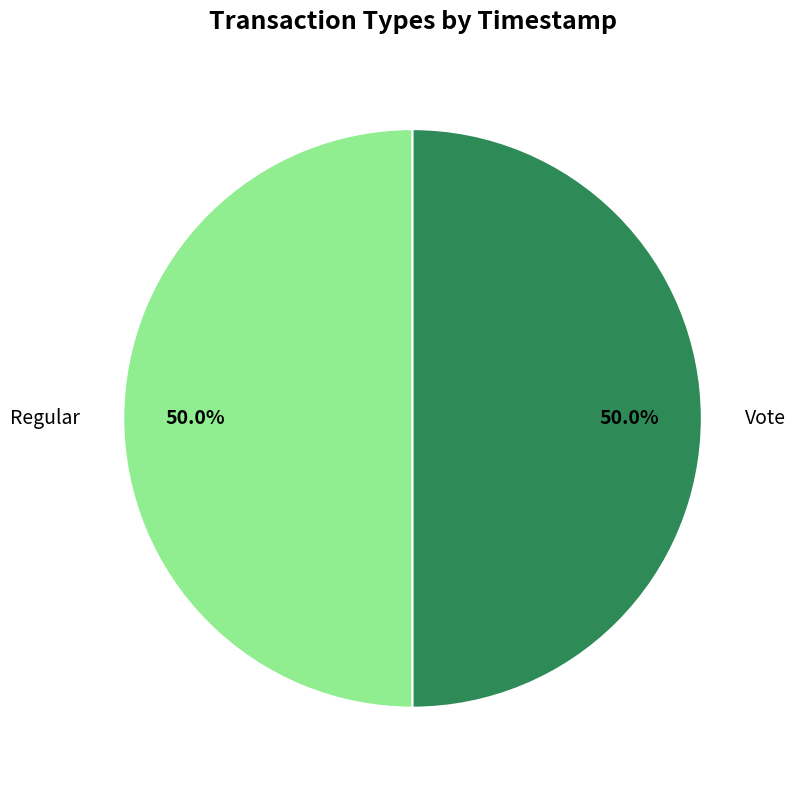

Approximately how many times larger is the value at Regular compared to Vote?

1.0